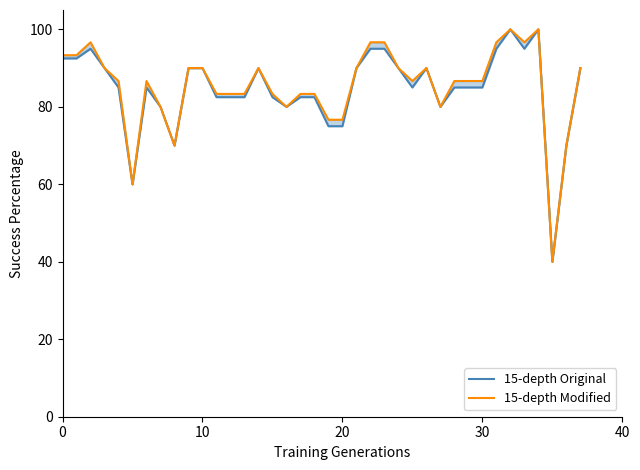

In 15-depth Original, how many points are higher than both neighbors (excluding endpoints)?

6